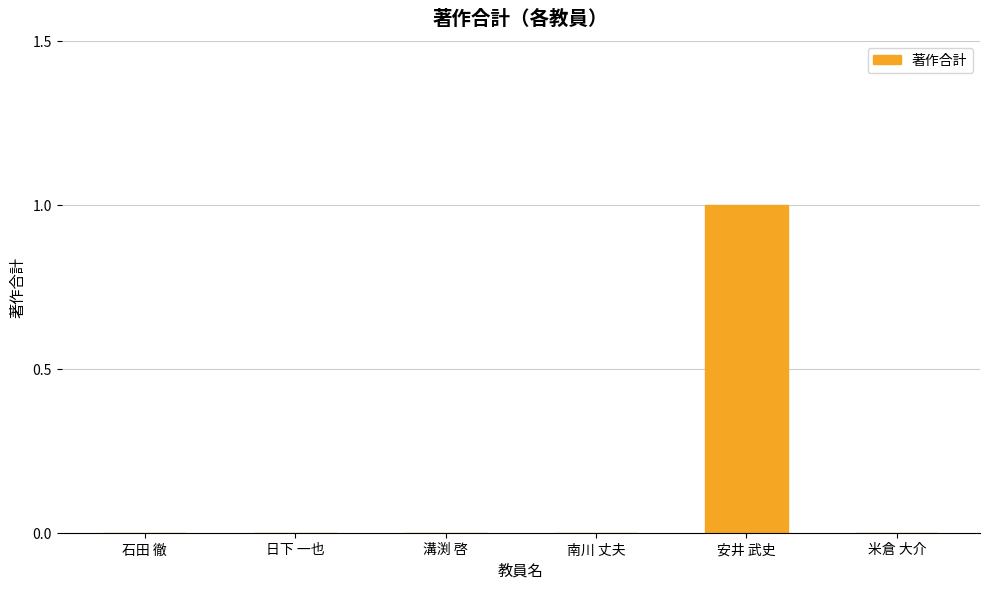

Reading left to right, list all the values displayed in this chart.

石田 徹=0	日下 一也=0	溝渕 啓=0	南川 丈夫=0	安井 武史=1	米倉 大介=0